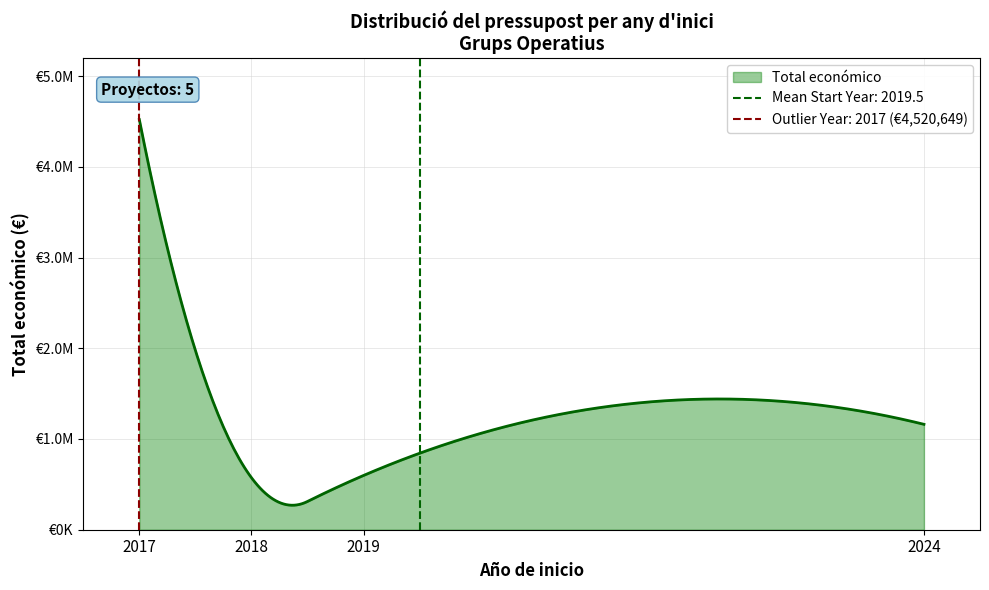

How many values exceed 589731?

2